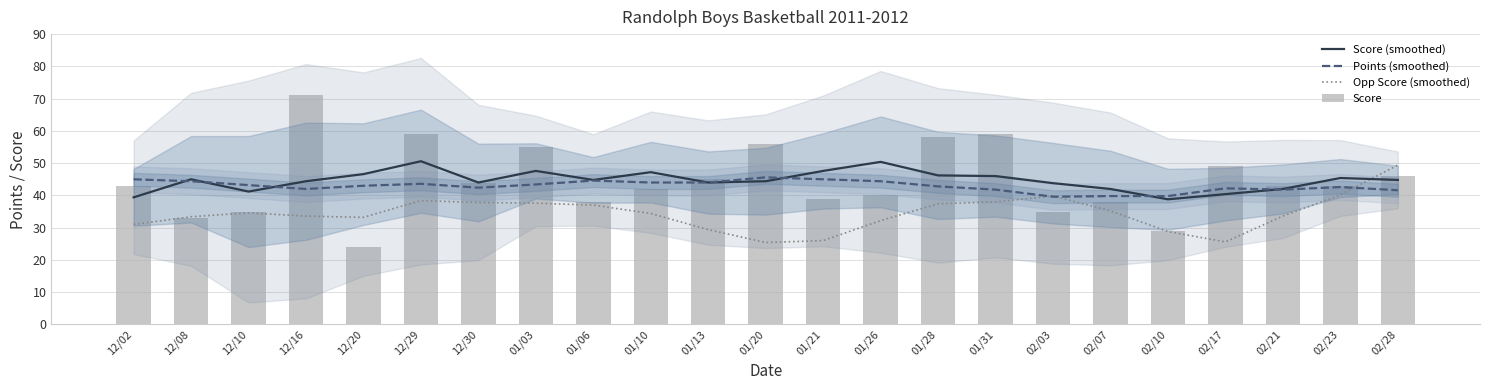

Which category has the highest value in the Score (smoothed) series?

12/29